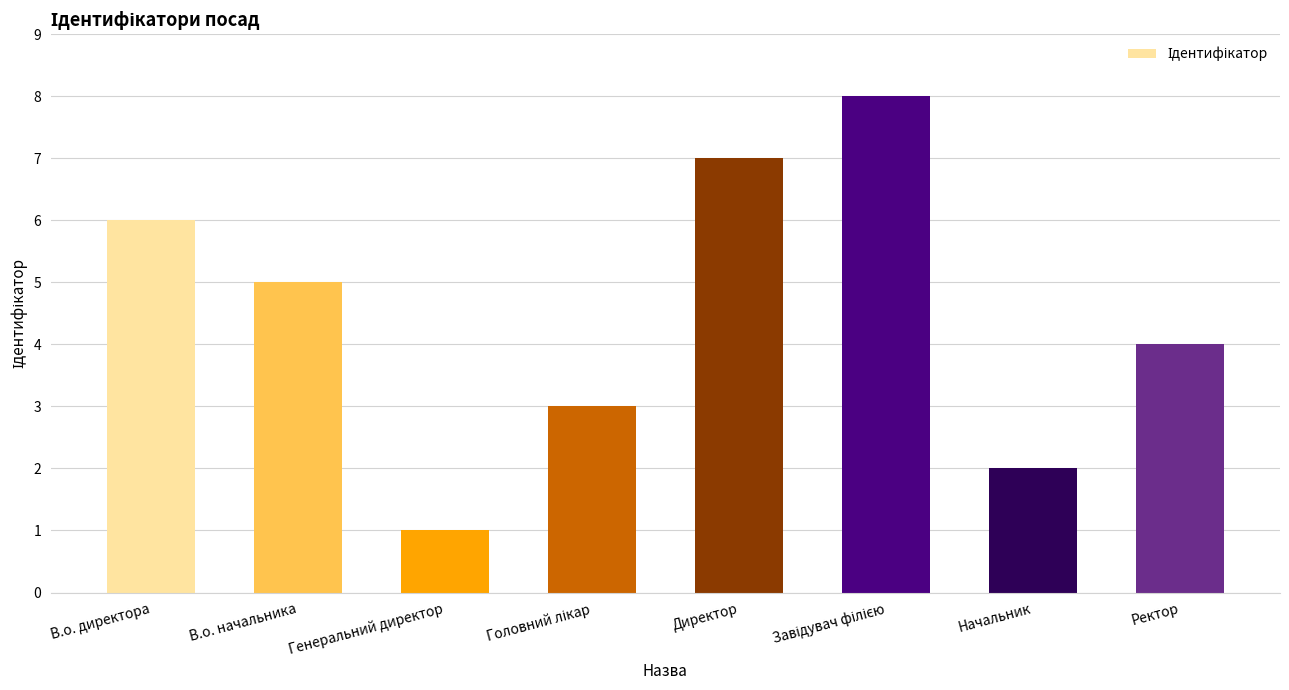

At which label is the value closest to 4?

Ректор